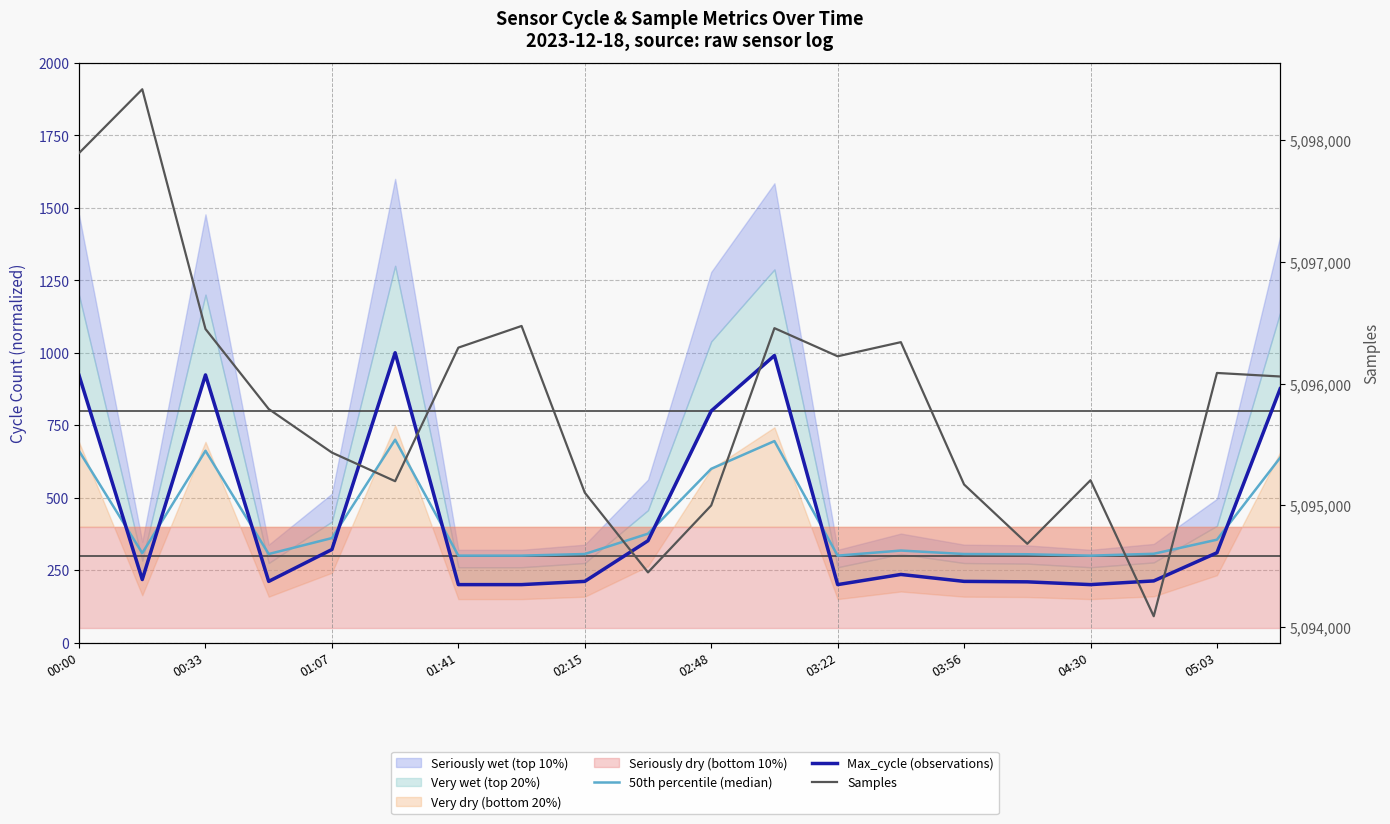

Rank the series by their maximum value, from highest to lowest.

Samples, Max_cycle (observations), 50th percentile (median)